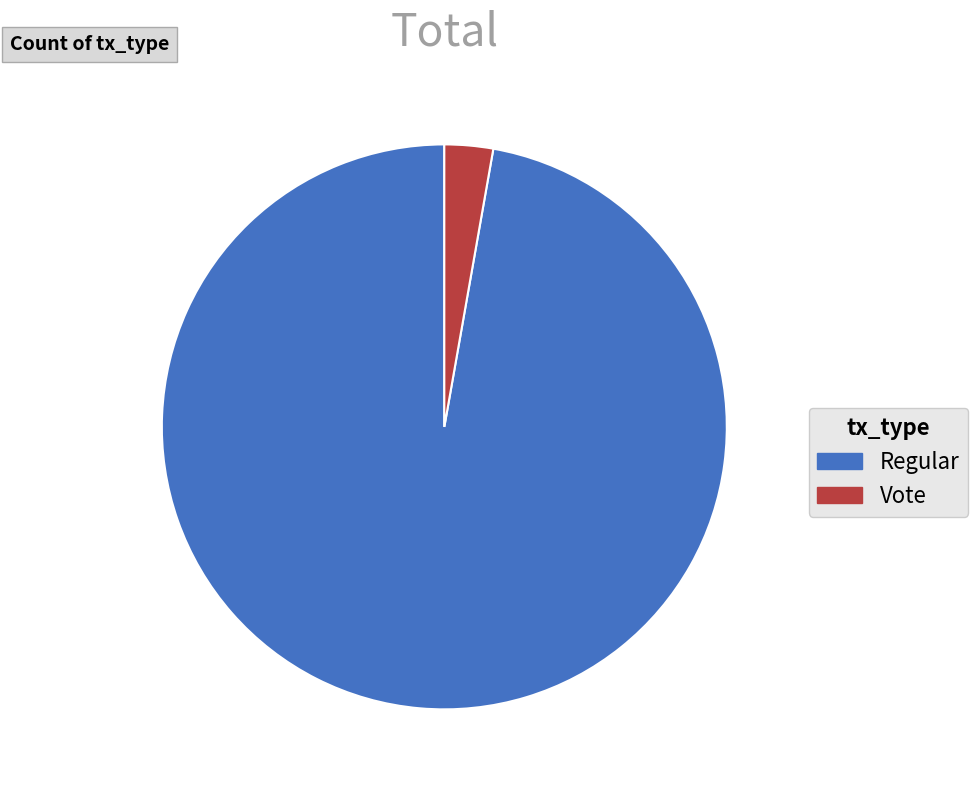

True or false: Vote accounts for 3% of the total.

True